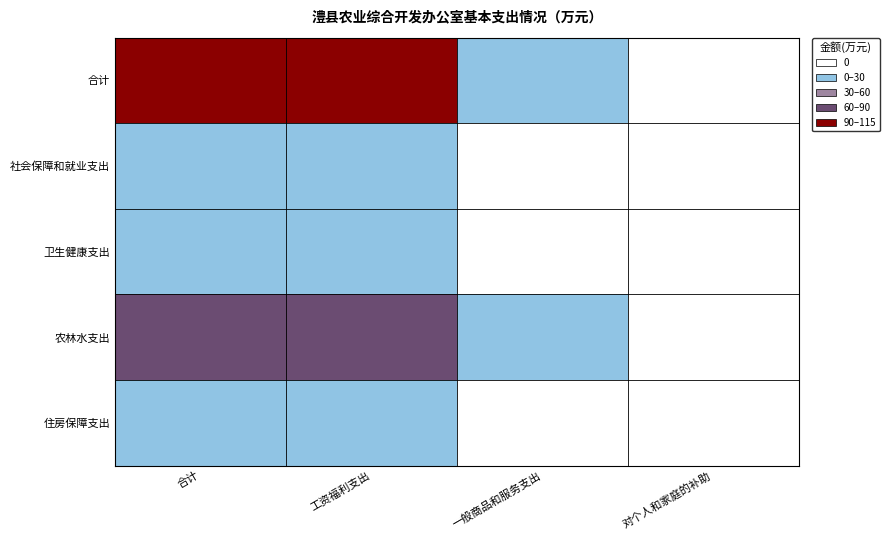

Between 一般商品和服务支出 and 工资福利支出, which is larger?

工资福利支出